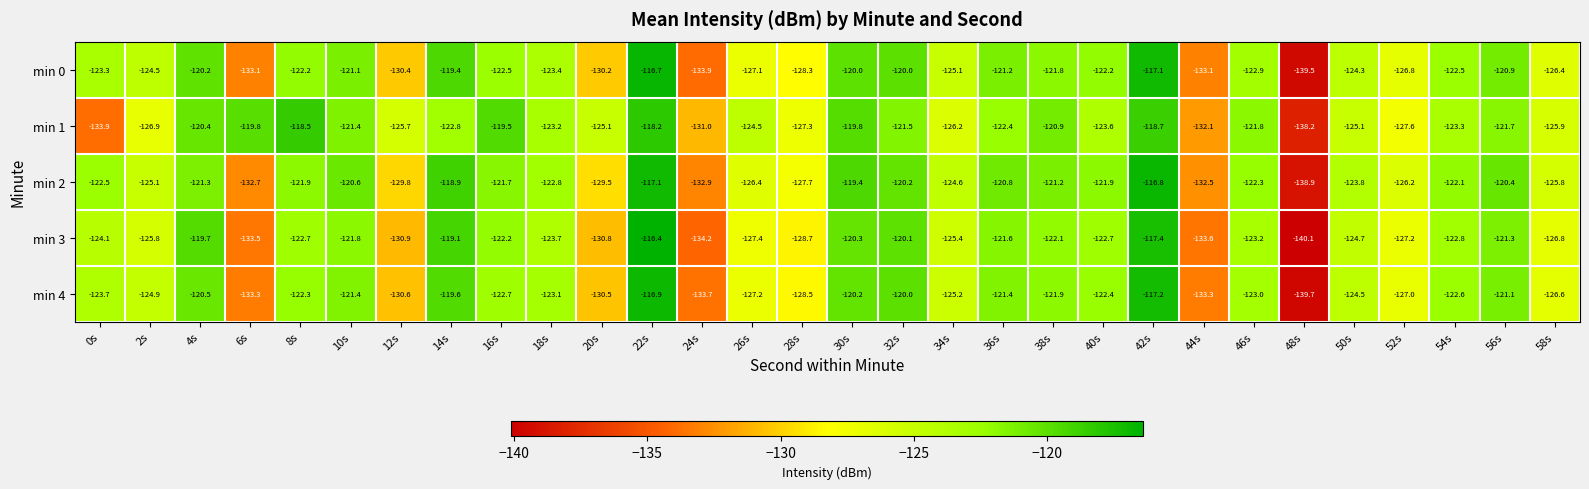

What is the approximate value of min 1 at 12s?

-125.7